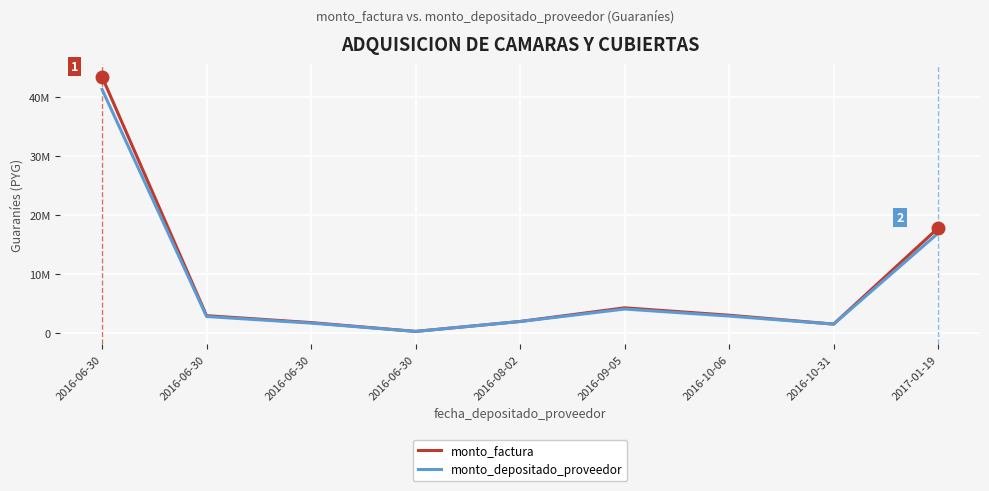

At which label does monto_factura first exceed 2884200?

2016-06-30